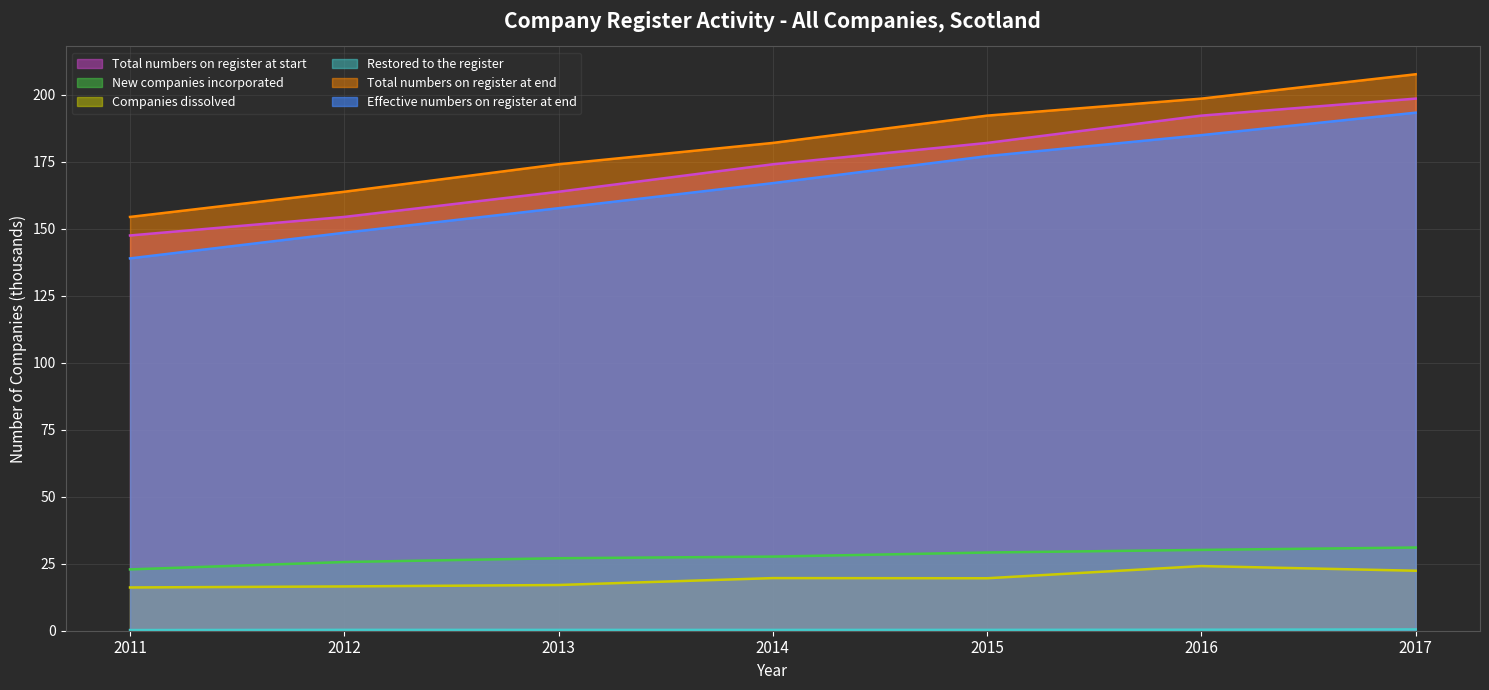

Which category has the highest value in the New companies incorporated series?

2017